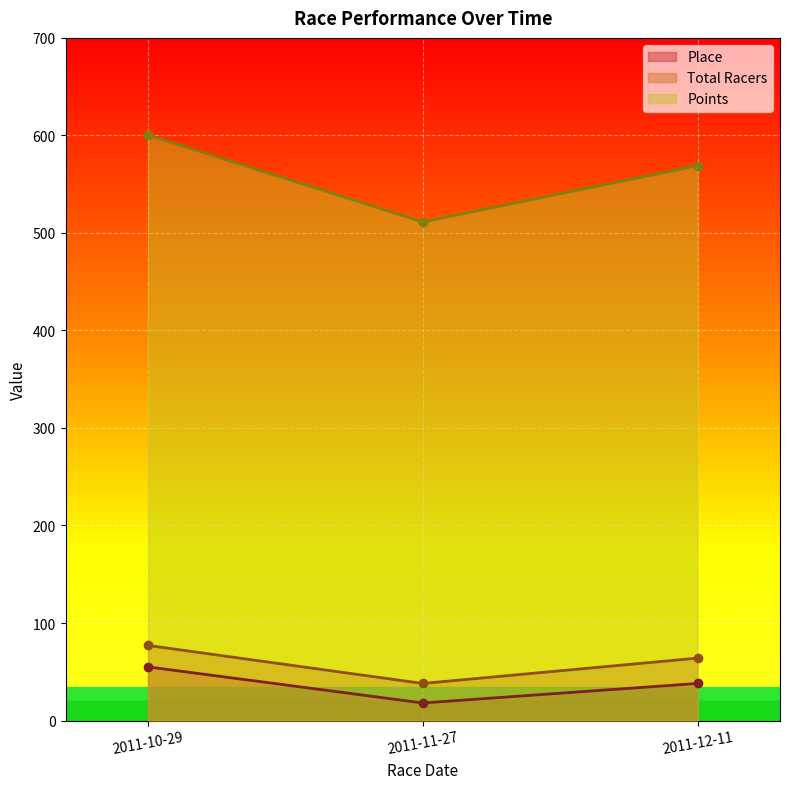

The value of Points at 2011-11-27 is 511.3. True or false?

True